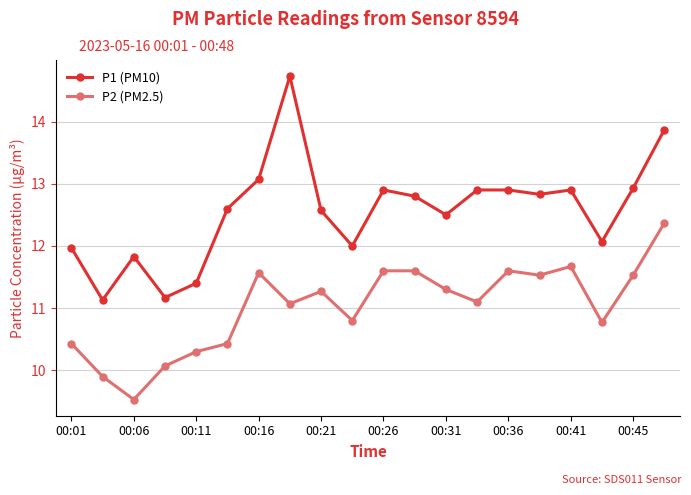

True or false: P1 (PM10) has more than 0 interior local peaks.

True